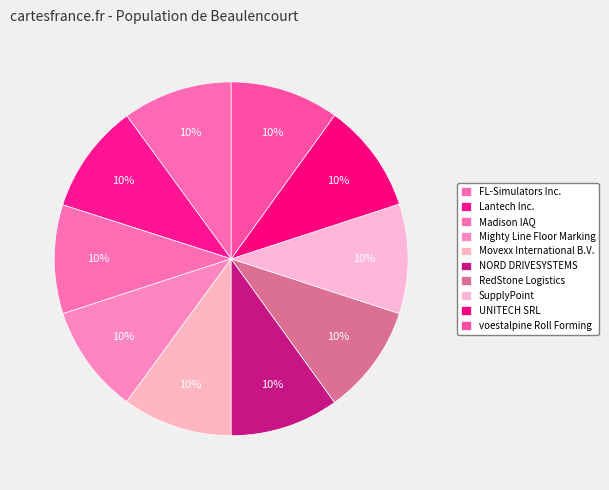

Is there a majority slice in this chart?

No